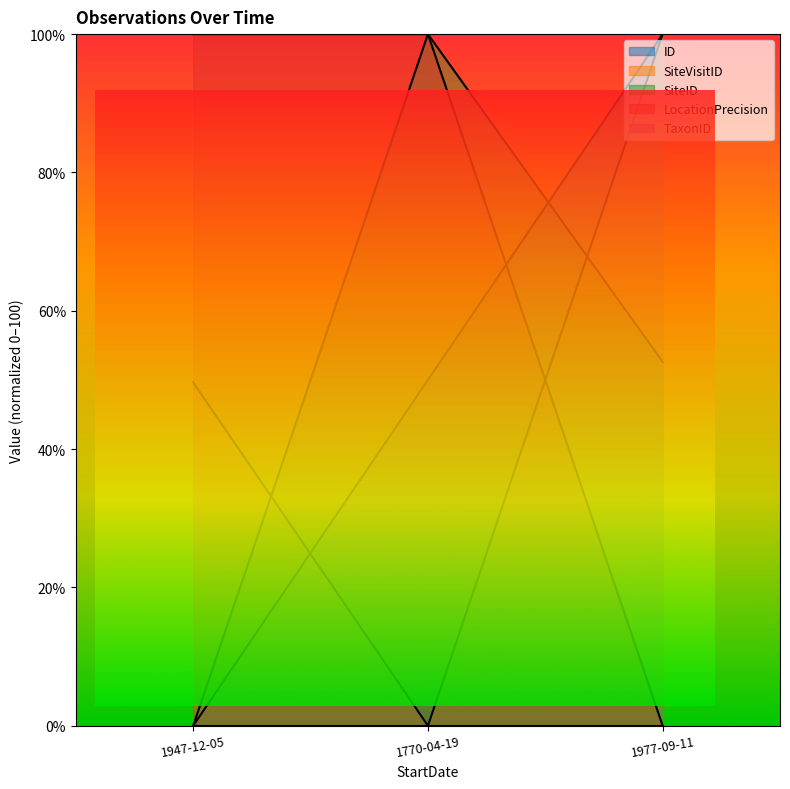

The LocationPrecision series shows 36.2 at 1977-09-11. True or false?

False